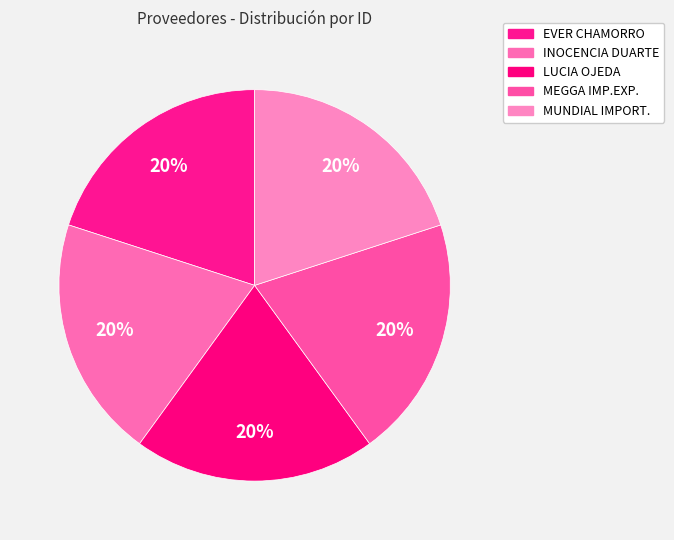

What is the smallest slice in the pie chart?

EVER MARCIAL CHAMORRO PEÑA